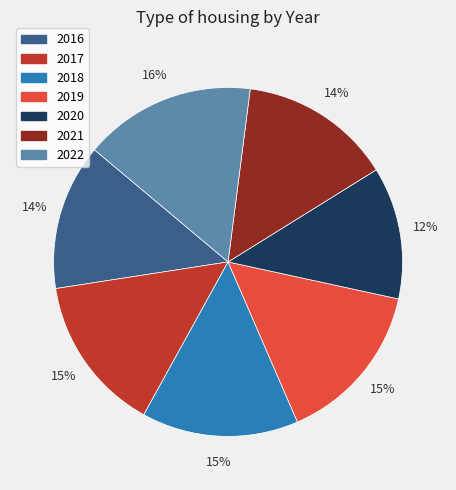

Which category has the smallest portion of the pie?

2020